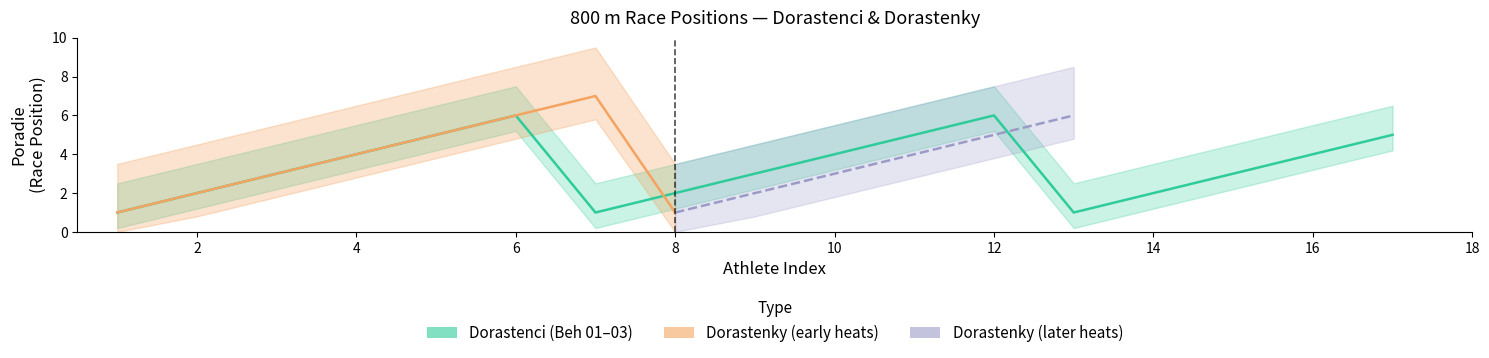

What is the minimum value shown in the chart?

1